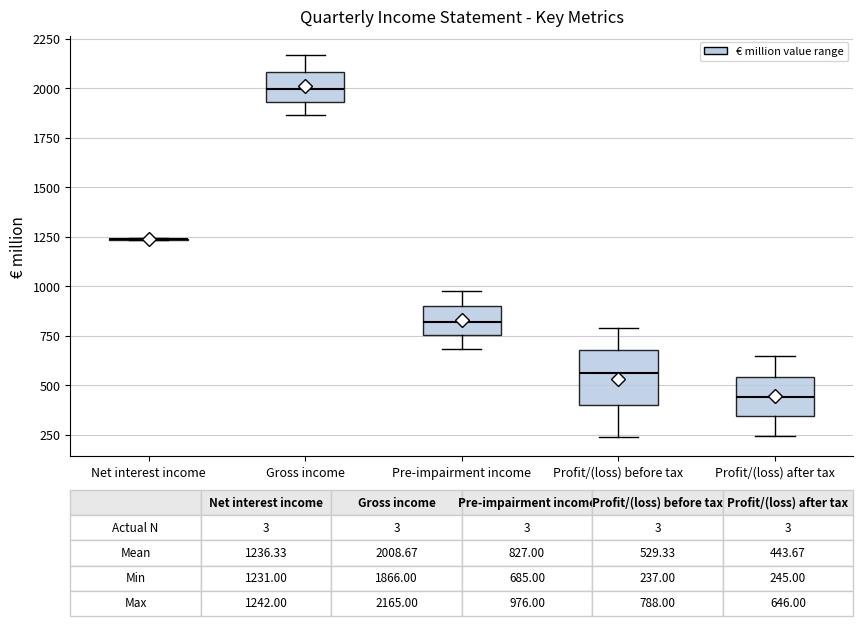

Which box is the tallest, from its lower edge to its upper edge?

Profit/(loss) before tax